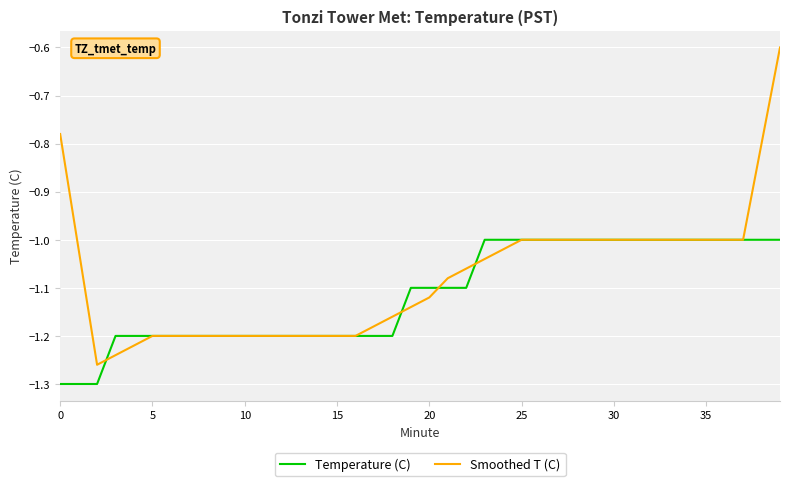

Which series has the largest range (max minus min)?

Smoothed T (C)